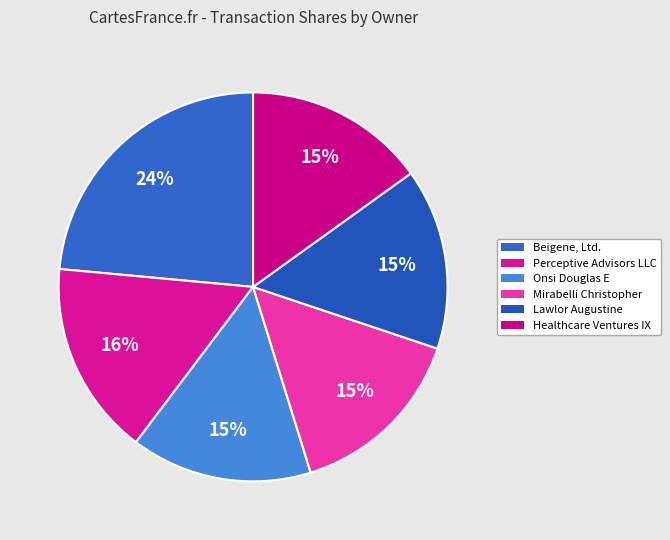

How many segments does this pie chart have?

6